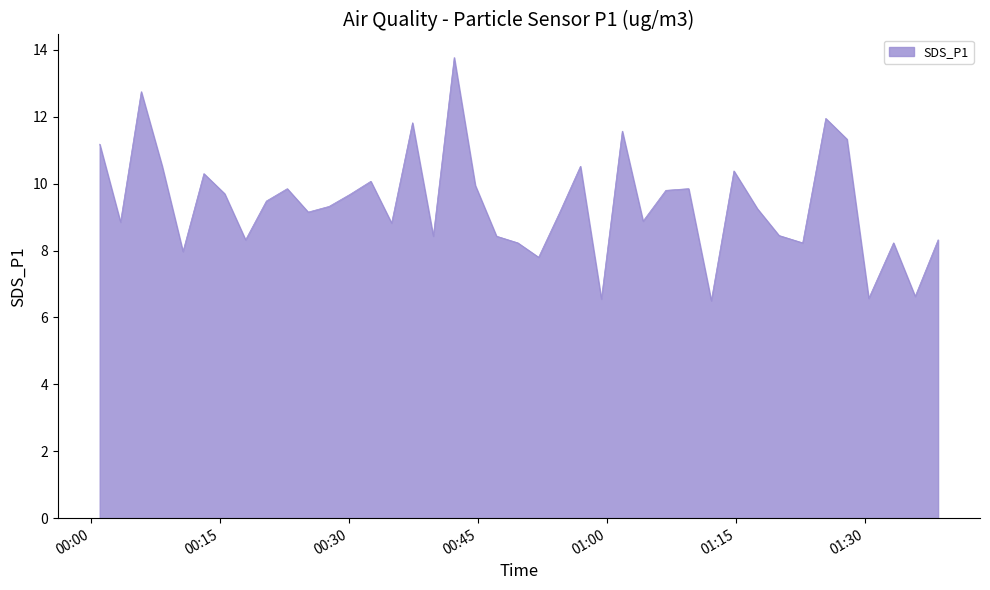

What is the smallest value displayed?

6.5